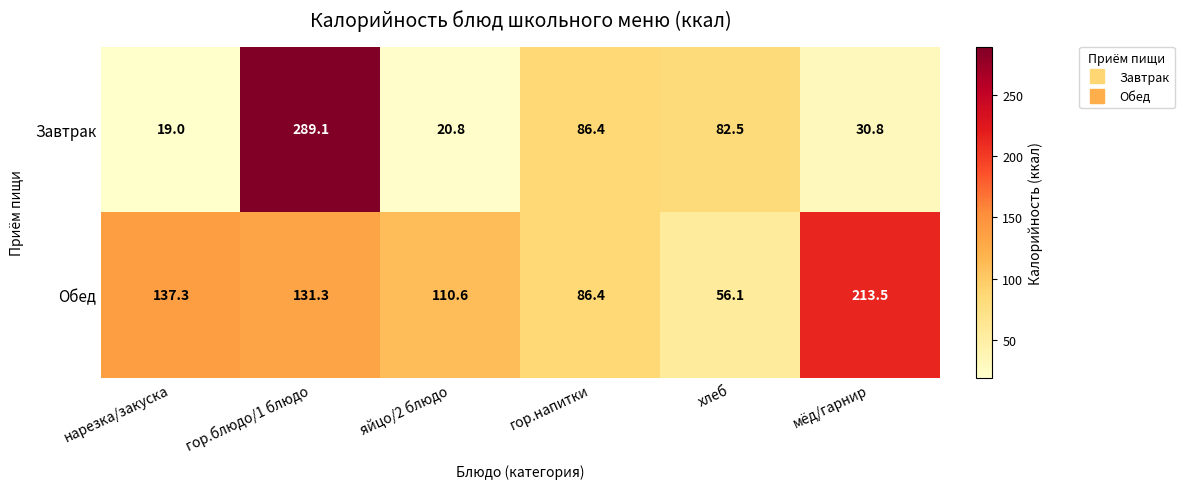

How many data points does each series have?

6